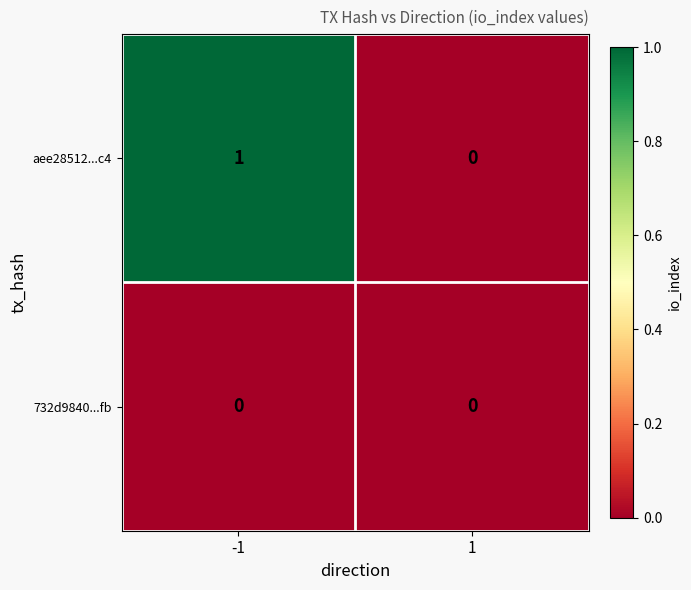

Reading left to right, transcribe all the data shown in this chart.

aee28512...c4: -1=1	1=0
732d9840...fb: -1=0	1=0